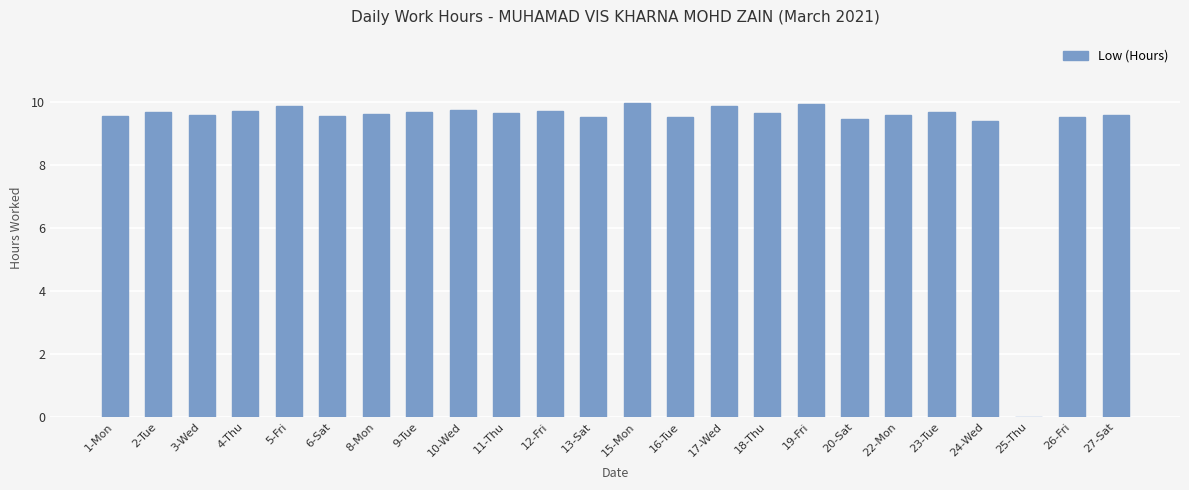

How many data points are above 9?

23